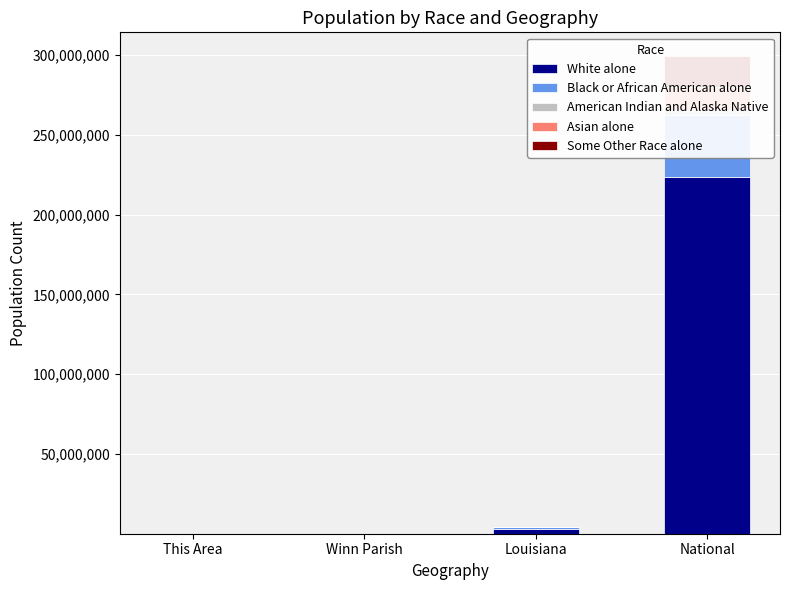

What is the label of the 2nd bar from the right?

Louisiana